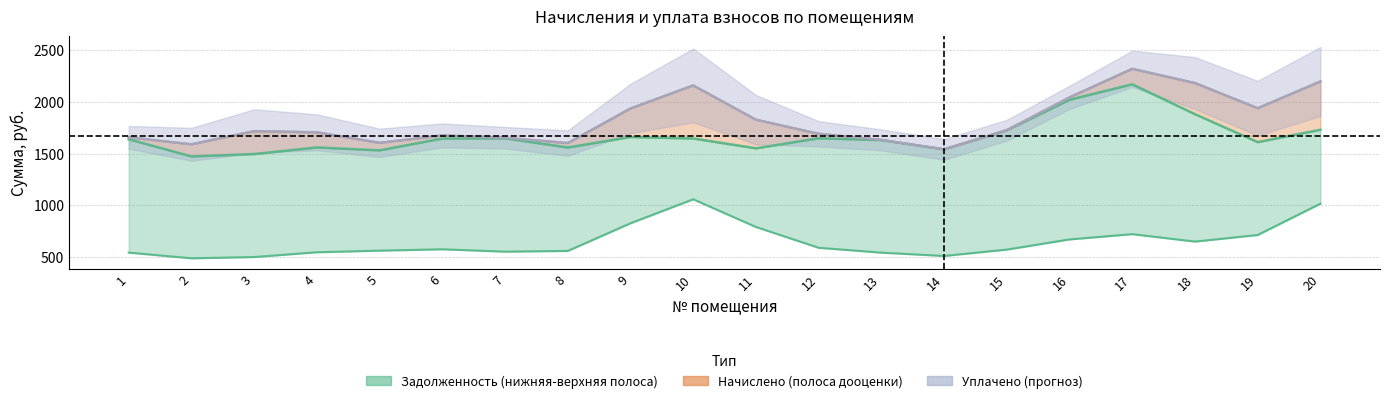

What are all the series names shown in the legend?

задолженность, начислено, уплачено